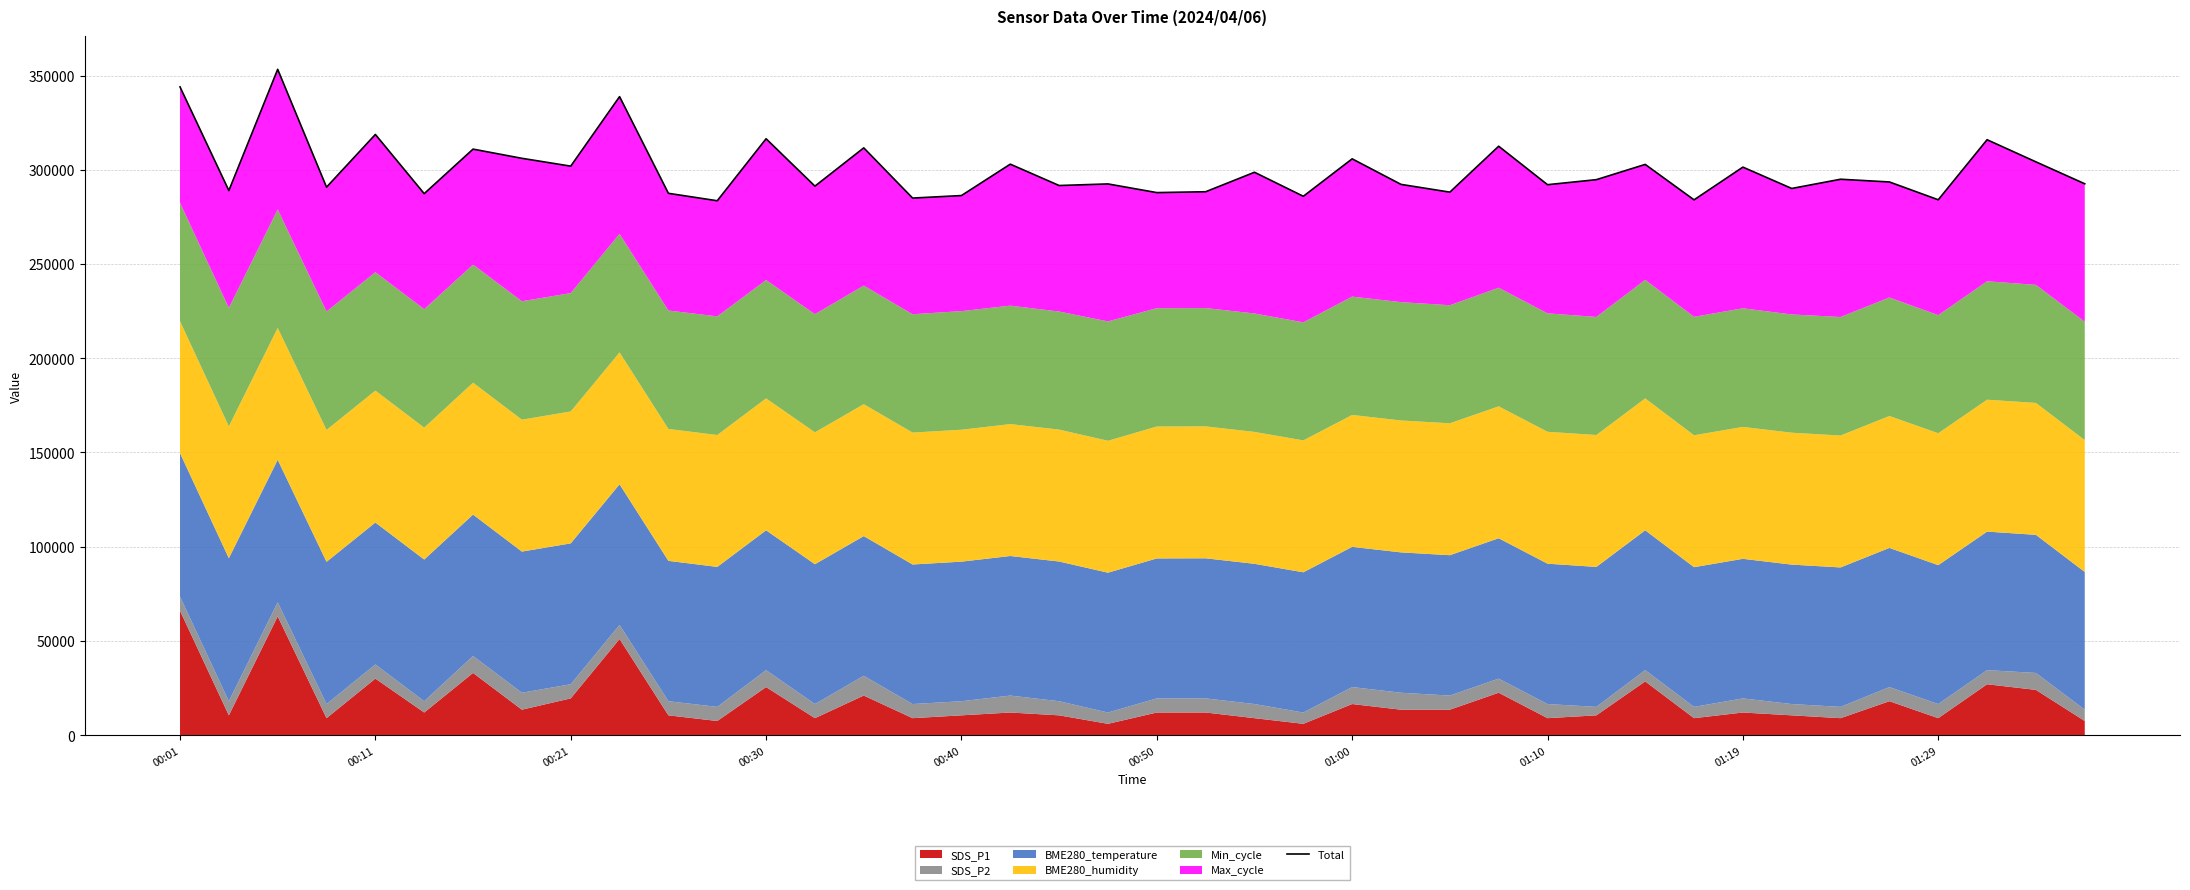

Is it true that the value at 30 is 302860?

True